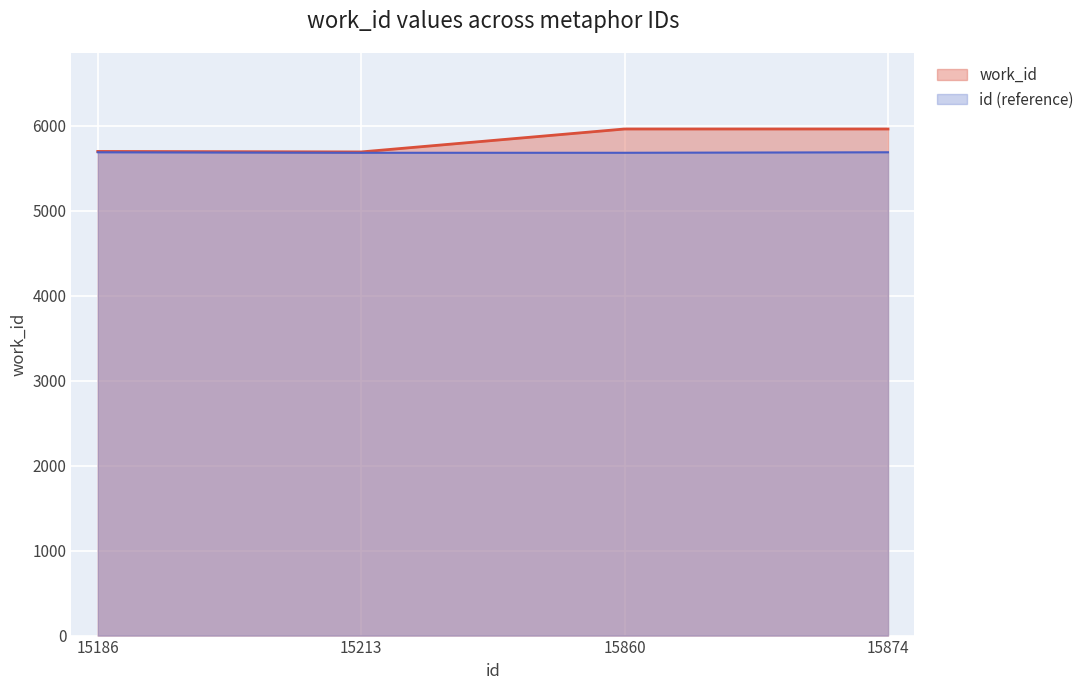

List the labels in order of value, largest first.

15860, 15874, 15186, 15213